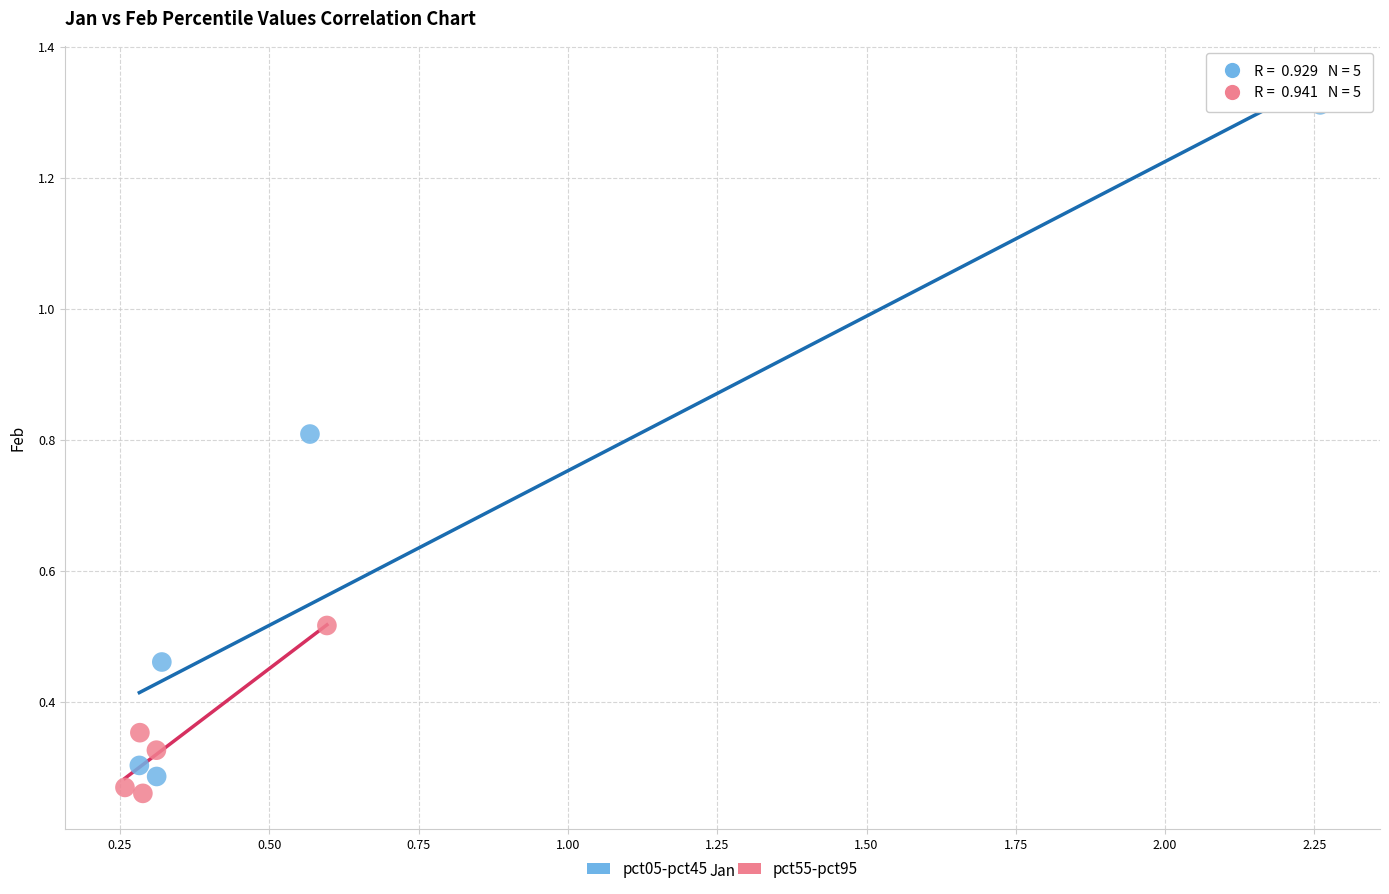

Which series contains the highest Y value?

pct05-pct45